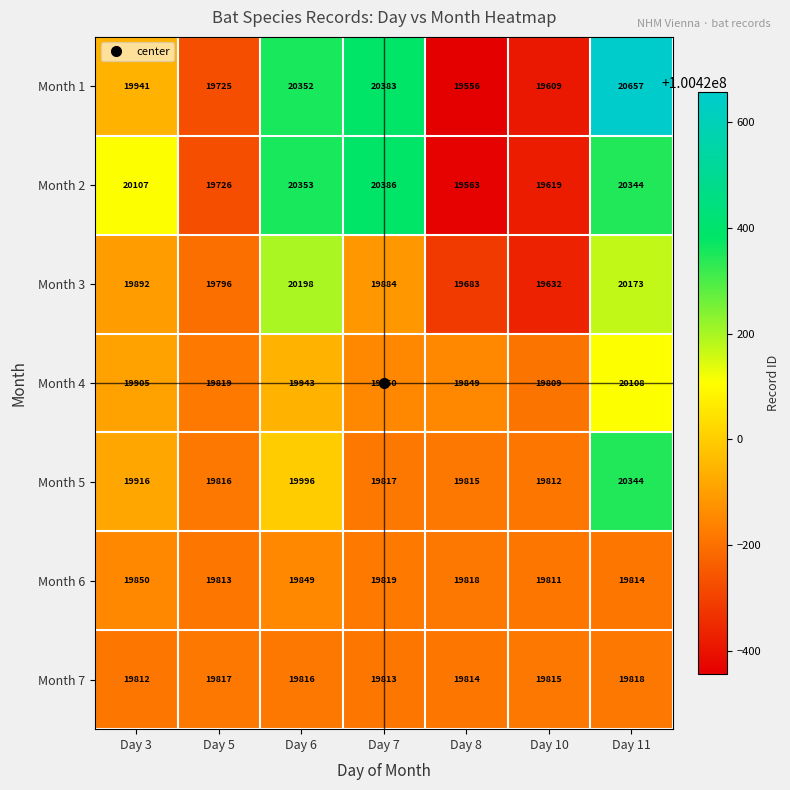

Between Day 7 and Day 10, which series saw the biggest shift?

Month 1